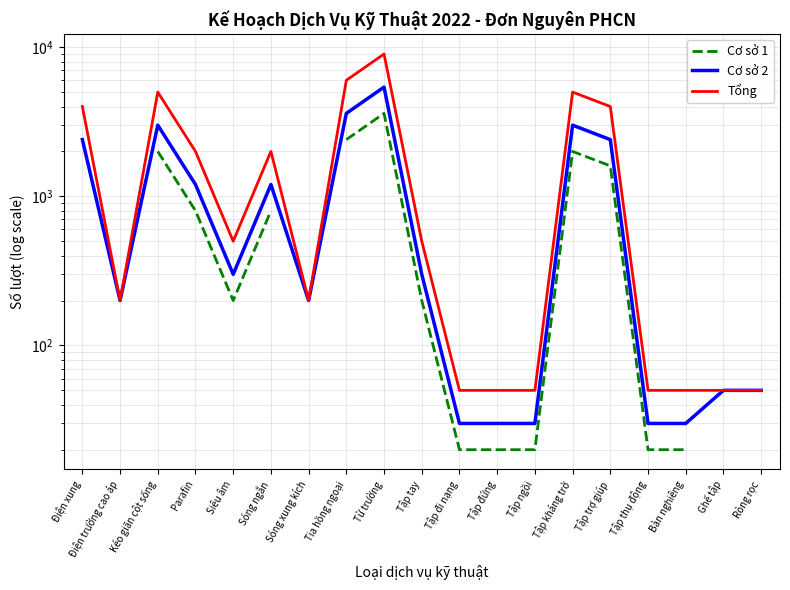

List the series in order of their overall mean, lowest first.

Cơ sở 1, Cơ sở 2, Tổng